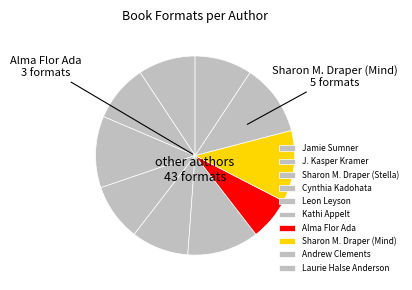

Count the number of slices in the pie.

10